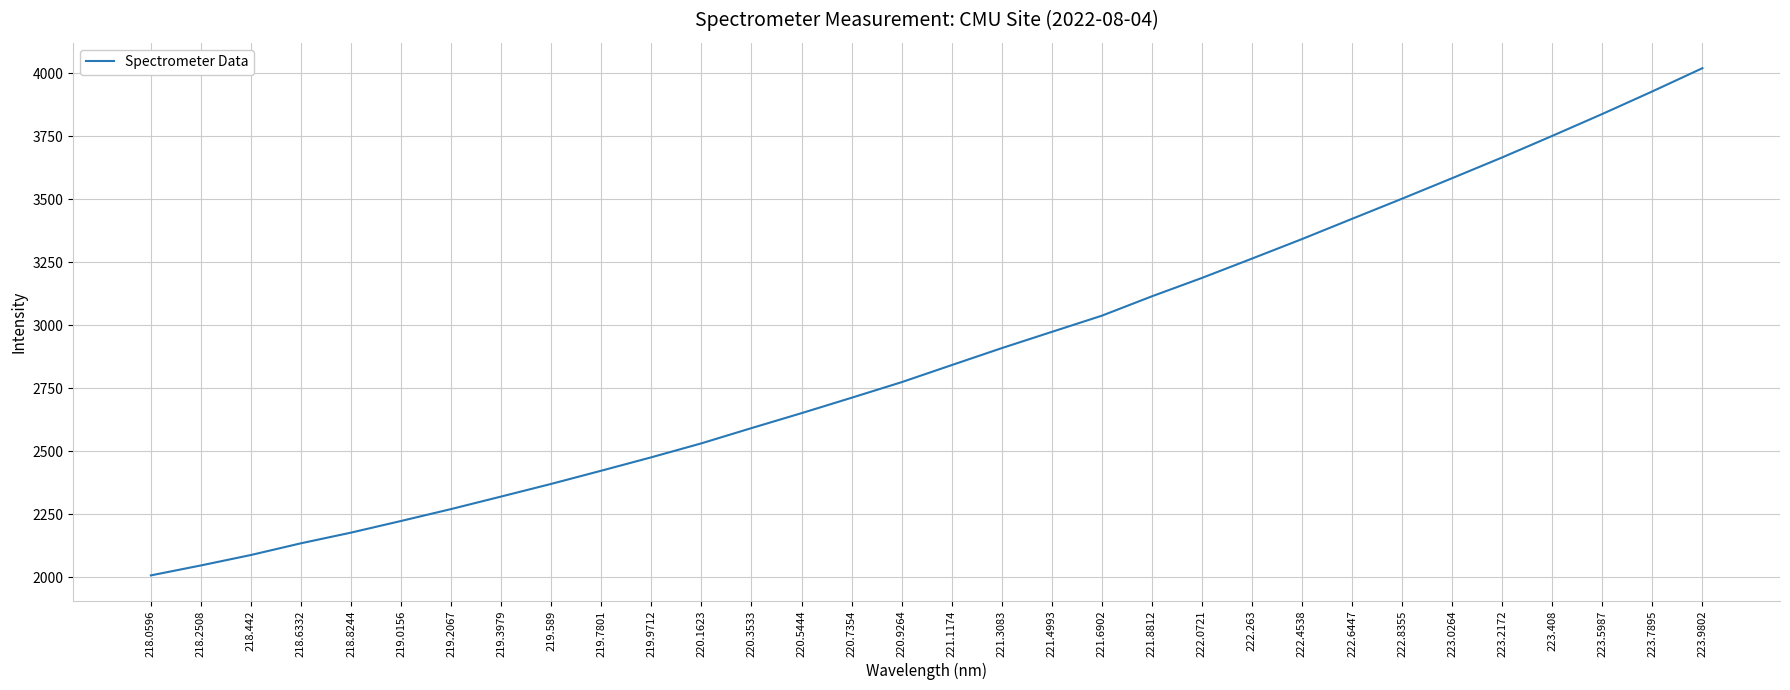

Rank the categories by value from highest to lowest.

223.9802, 223.7895, 223.5987, 223.408, 223.2172, 223.0264, 222.8355, 222.6447, 222.4538, 222.263, 222.0721, 221.8812, 221.6902, 221.4993, 221.3083, 221.1174, 220.9264, 220.7354, 220.5444, 220.3533, 220.1623, 219.9712, 219.7801, 219.589, 219.3979, 219.2067, 219.0156, 218.8244, 218.6332, 218.442, 218.2508, 218.0596